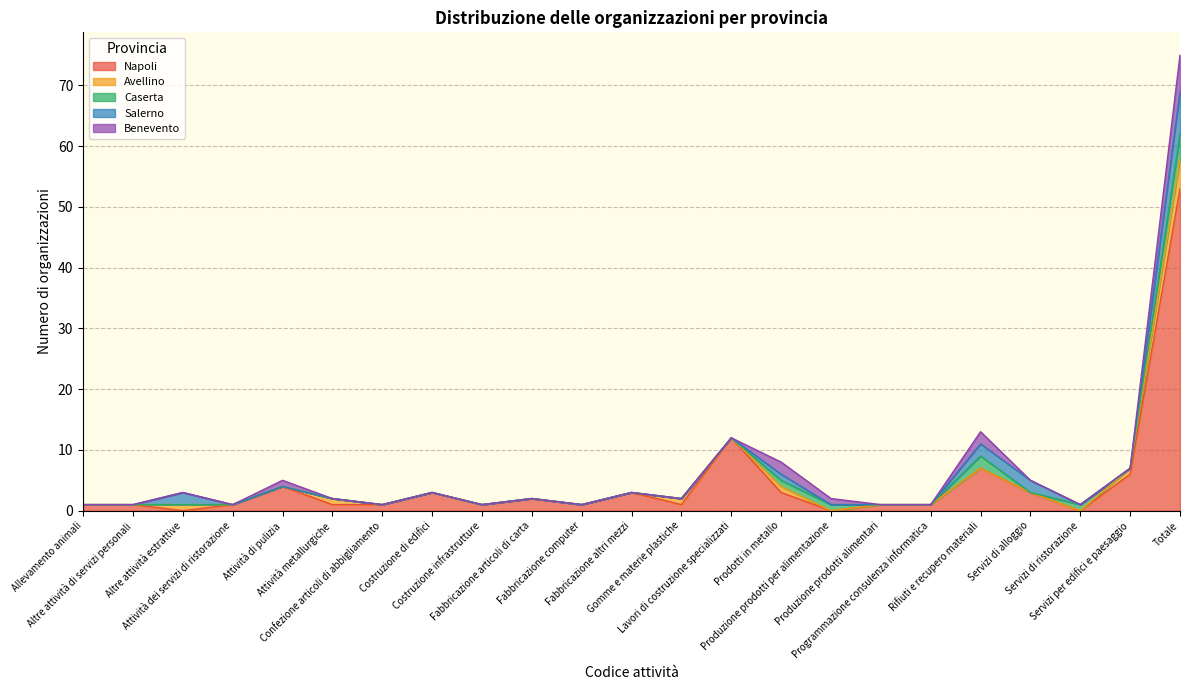

At which category does Benevento reach its first local peak?

Attività di pulizia